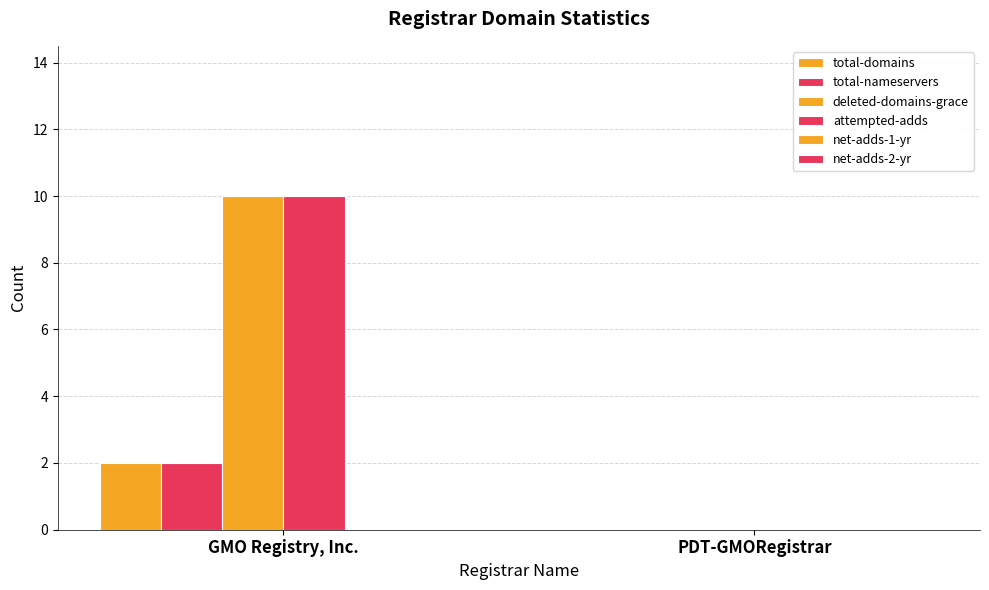

How many groups of bars are there?

2